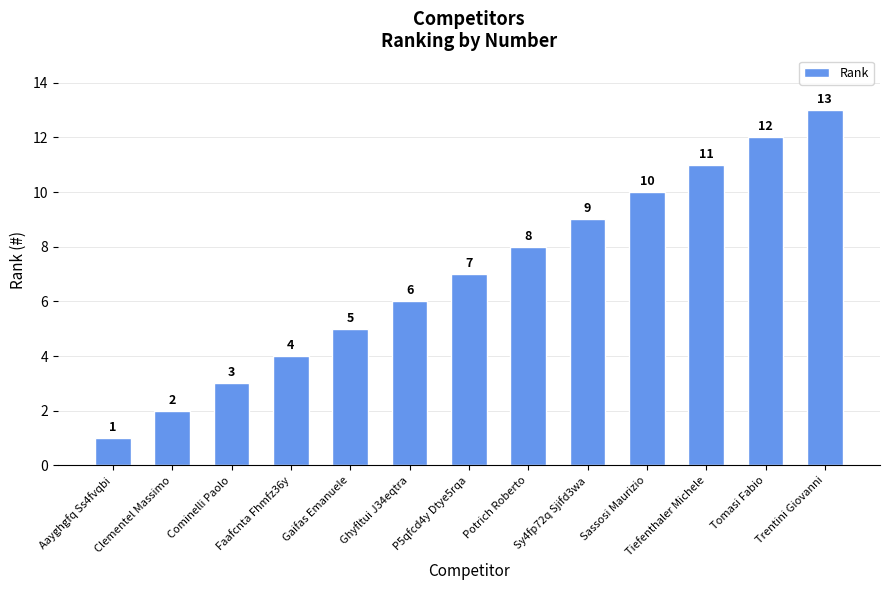

Which has a higher value, P5qfcd4y Dtye5rqa or Trentini Giovanni?

Trentini Giovanni